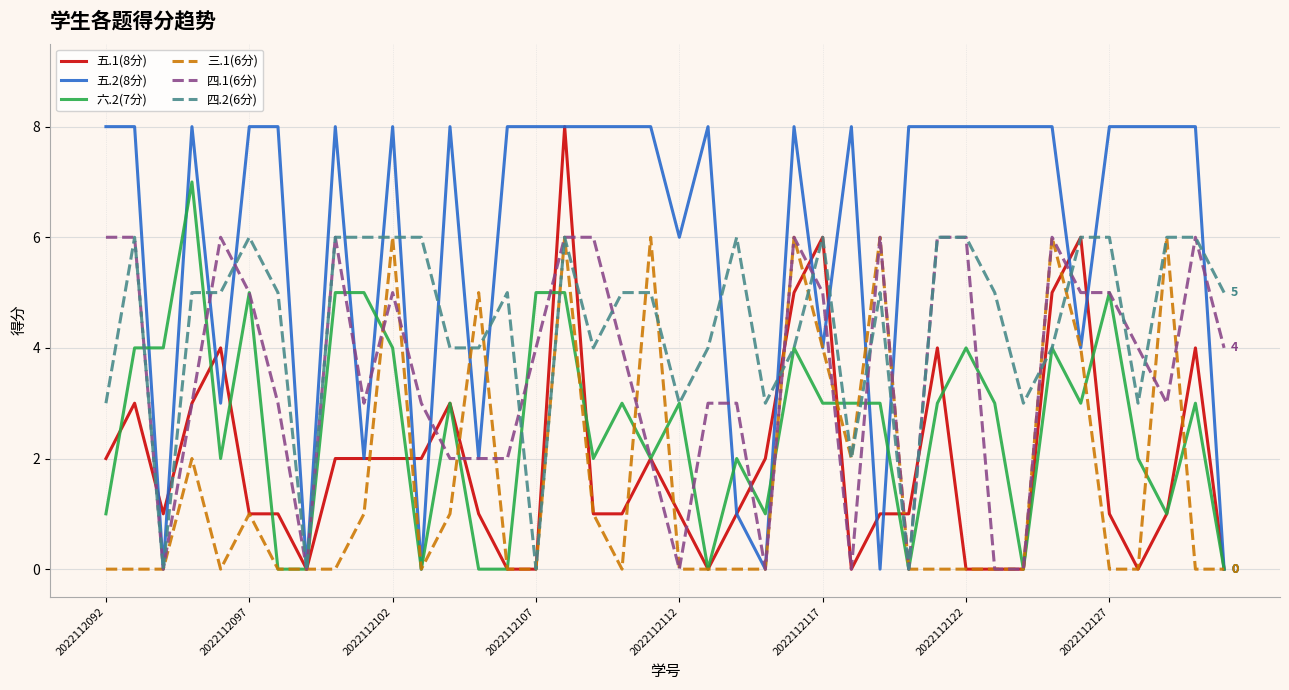

What is the greatest value displayed?

8